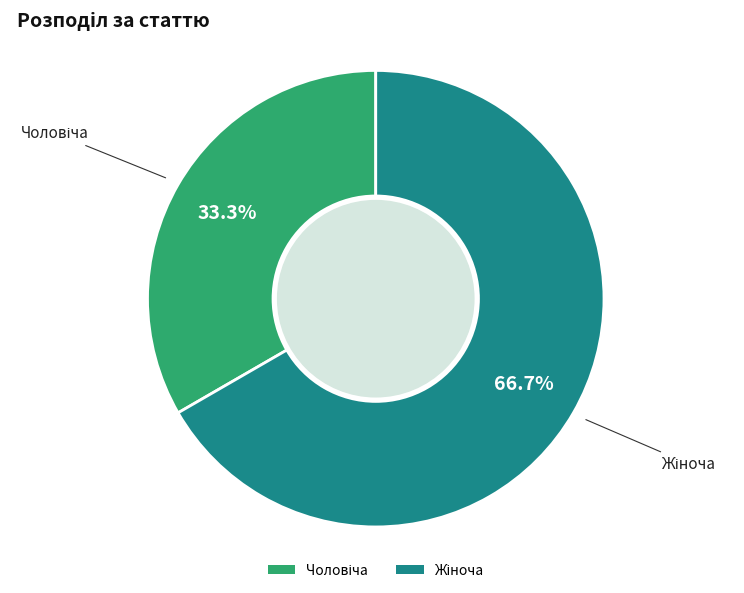

Is there a majority slice in this chart?

Yes